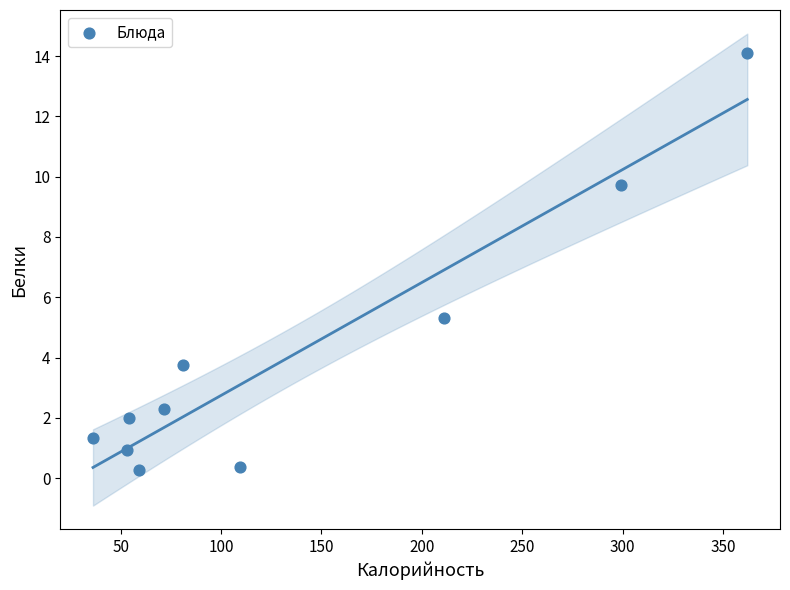

What is the average X value?

133.7